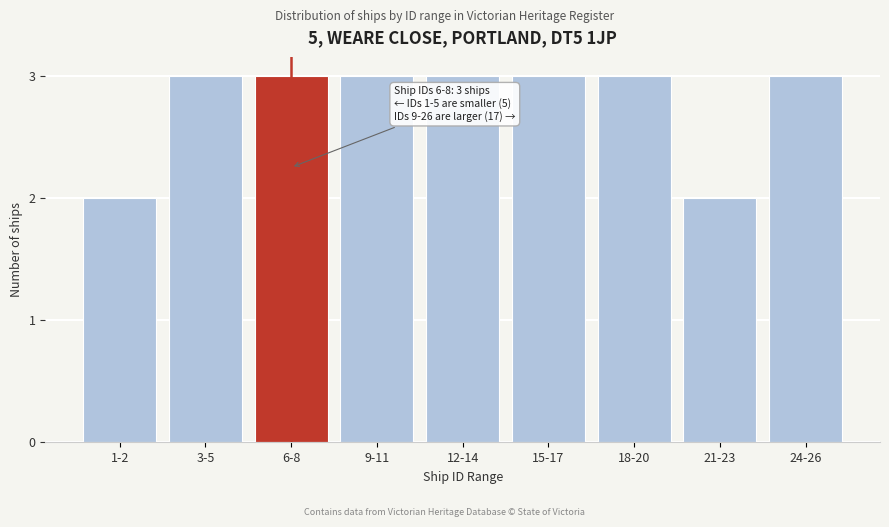

Reading left to right, what are all the values shown in this chart?

1-2=2	3-5=3	6-8=3	9-11=3	12-14=3	15-17=3	18-20=3	21-23=2	24-26=3